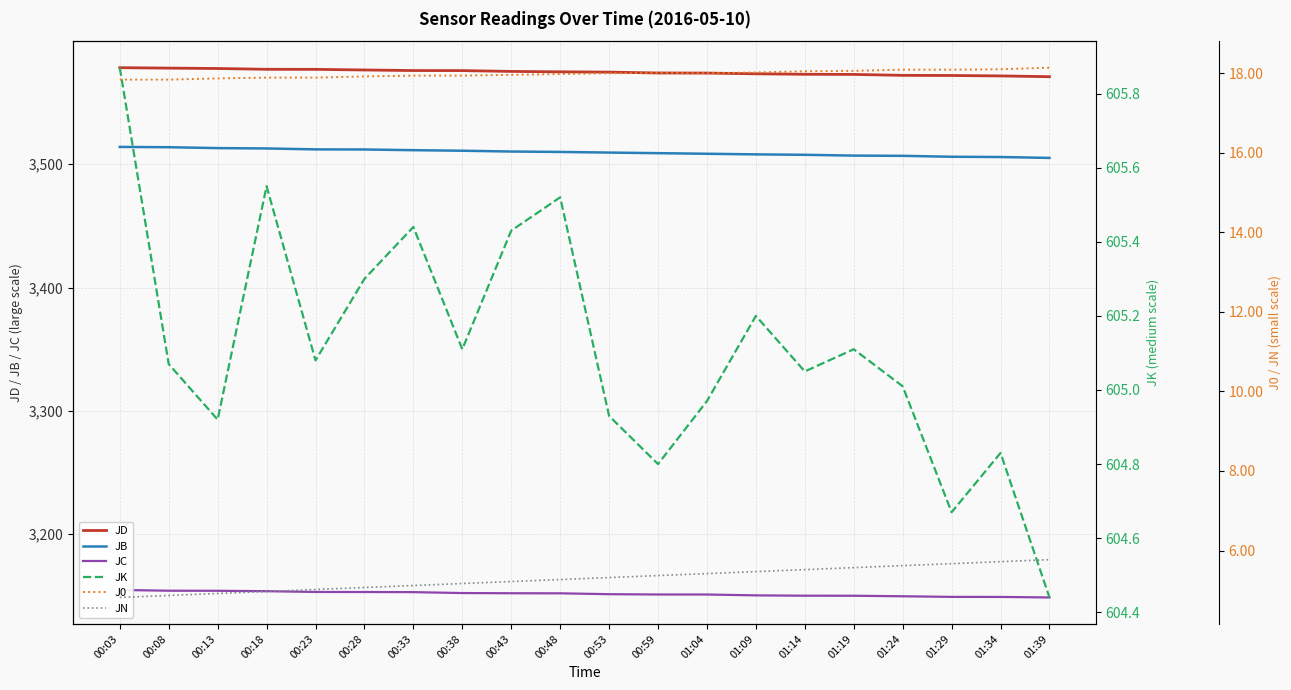

Is it true that JK equals 605.3 at 00:28?

True